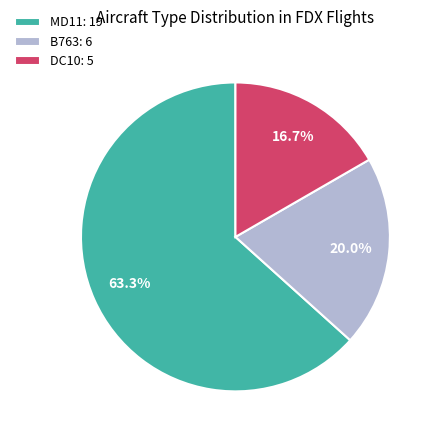

To the nearest percent, what portion does DC10 represent?

17%